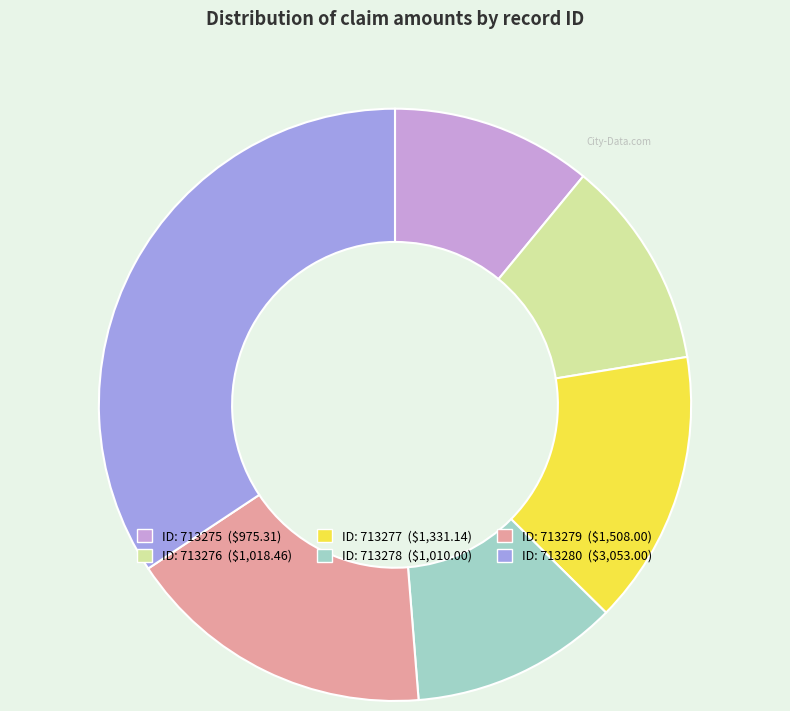

Is there any slice that represents more than half of the pie?

No